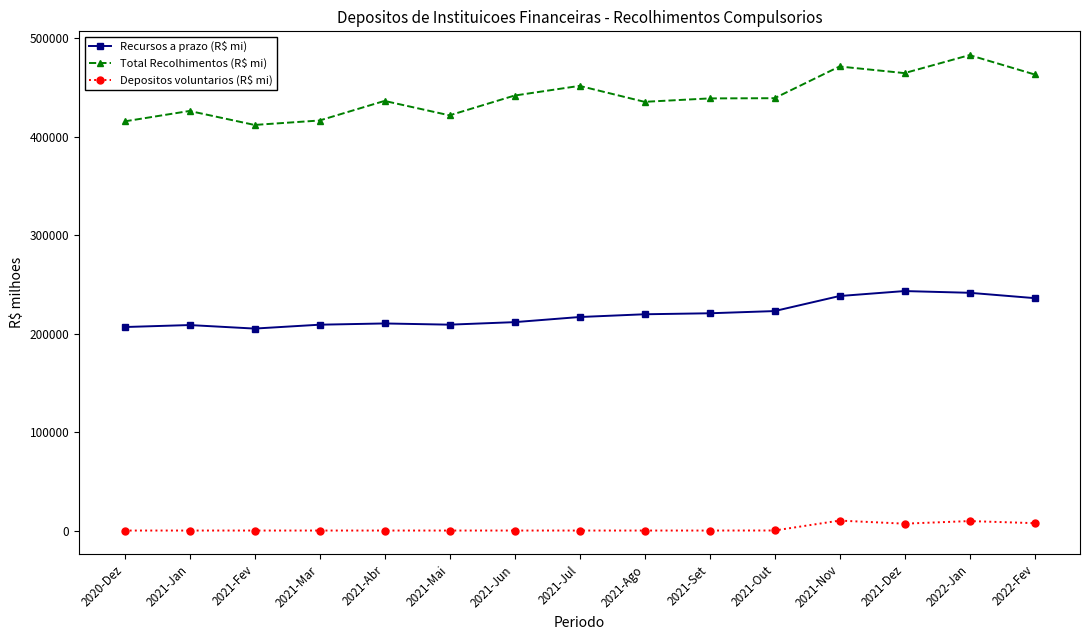

True or false: Depositos voluntarios (R$ mi) and Total Recolhimentos (R$ mi) cross at least once.

False